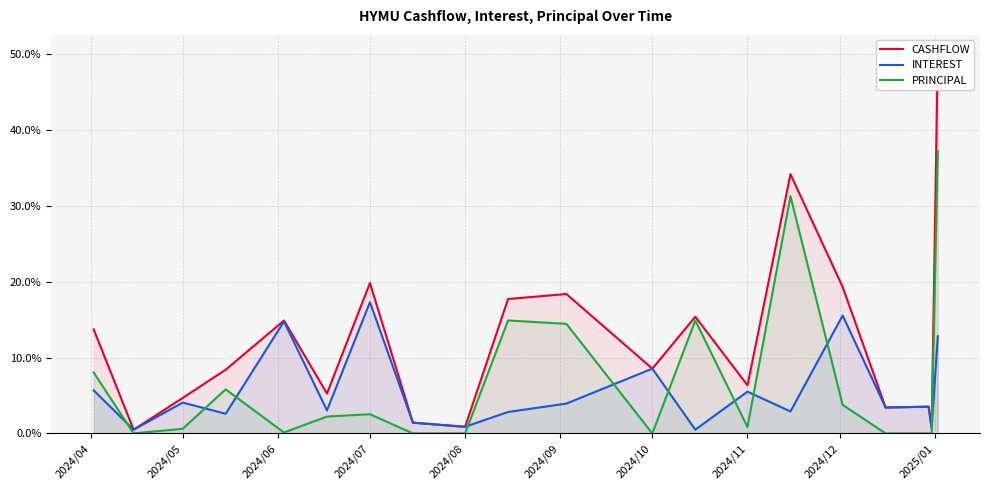

Read the INTEREST value at 2024/10.

8.5